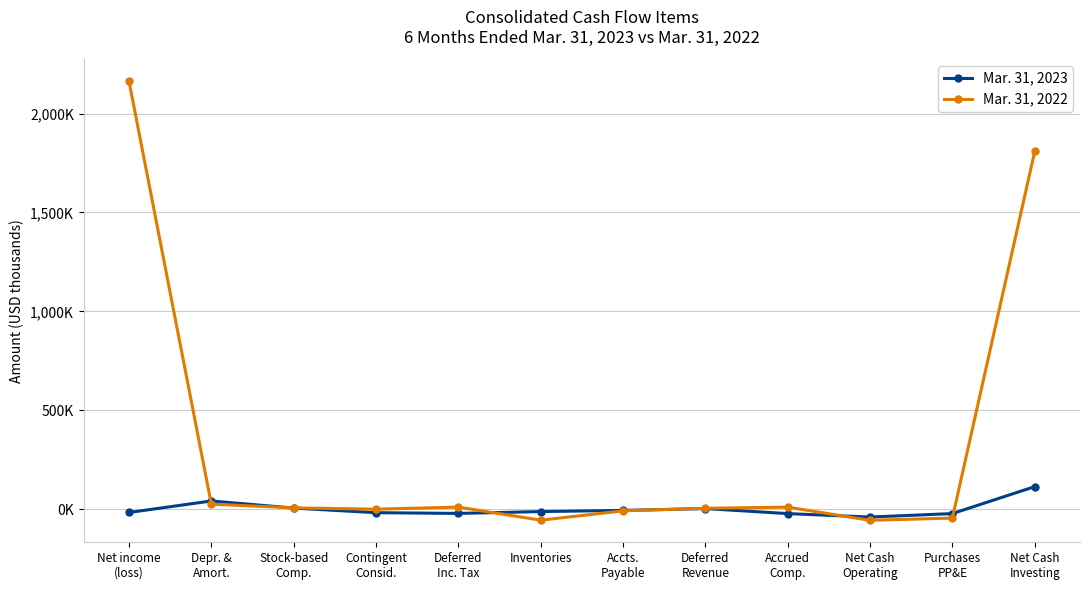

What are all the series names shown in the legend?

Mar. 31, 2023, Mar. 31, 2022